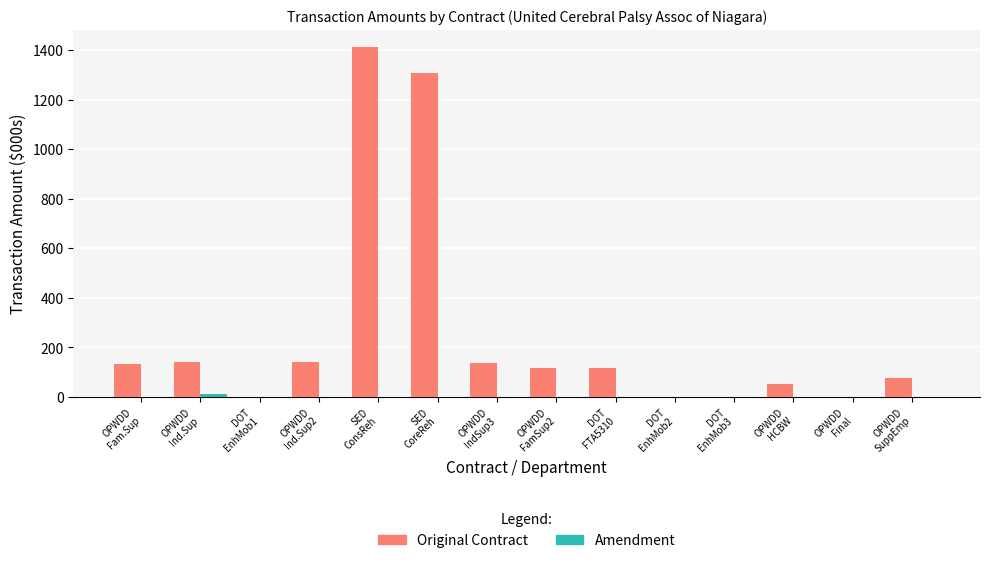

What is the average value of the Original Contract series?

260.0